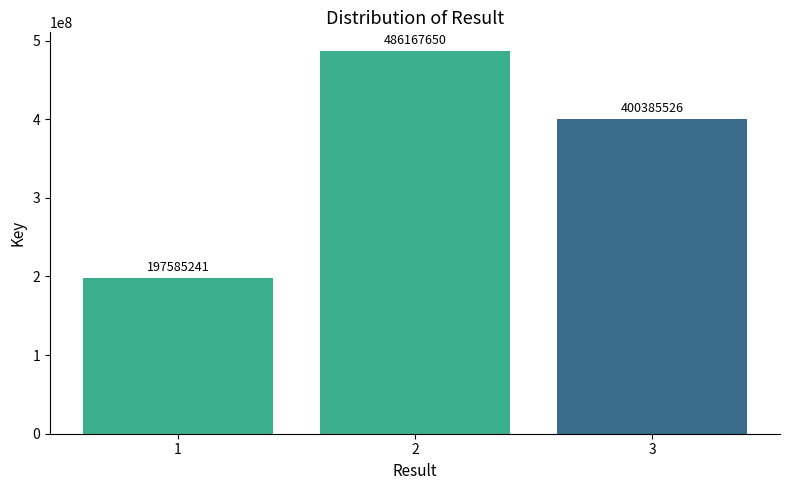

What is the approximate value at 1, to the nearest 50?

197585250